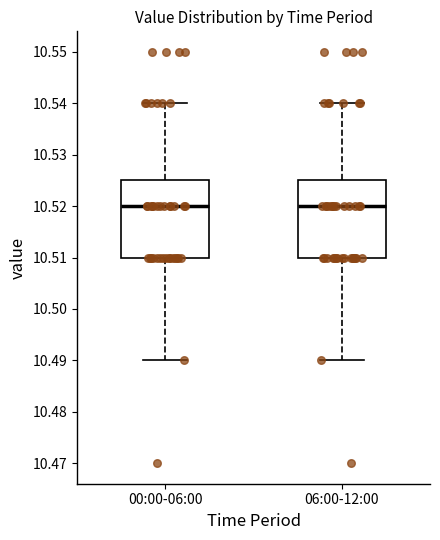

Reading left to right, read every box against the y-axis: the position of its median line, the range the box covers, and the ends of its whiskers. The values are not printed on the chart, so give them approximately, as read against the axis.

00:00-06:00: median 10.520, box 10.510 to 10.525, whiskers 10.490 to 10.540
06:00-12:00: median 10.520, box 10.510 to 10.525, whiskers 10.490 to 10.540